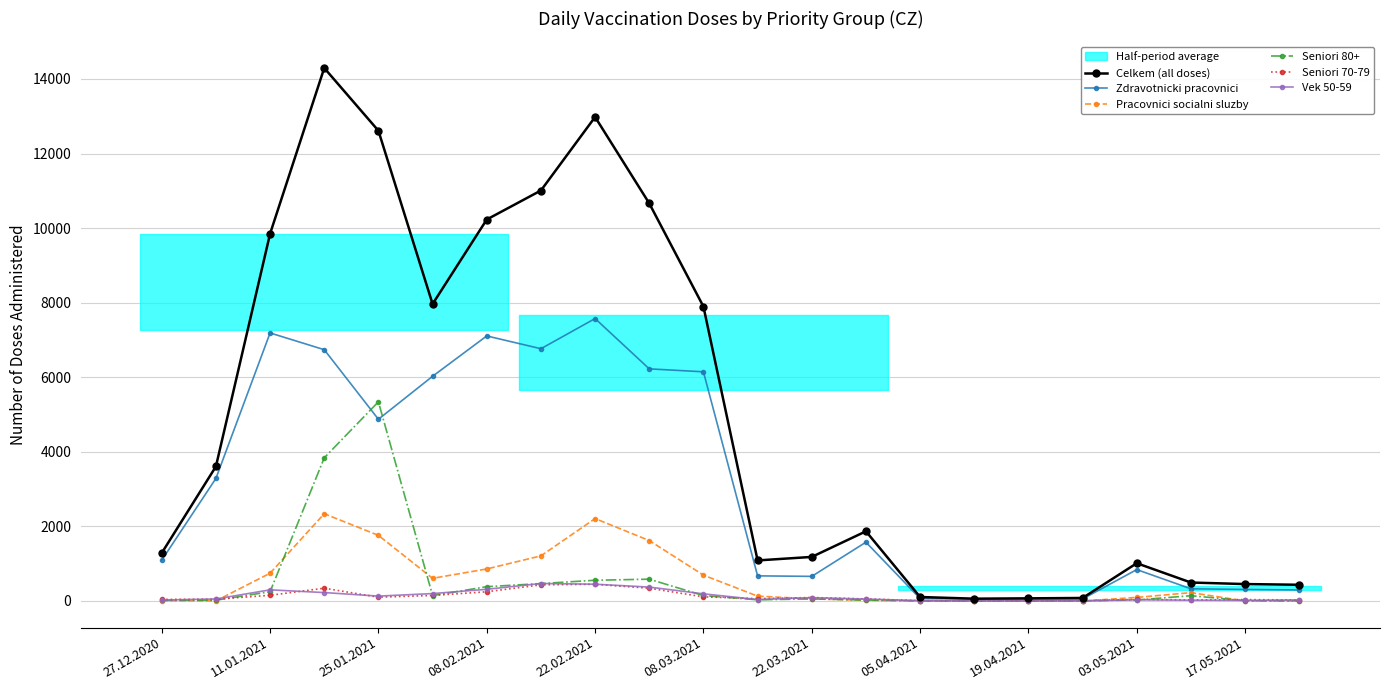

What is the sum of all Pracovnici socialni sluzby values?

12592